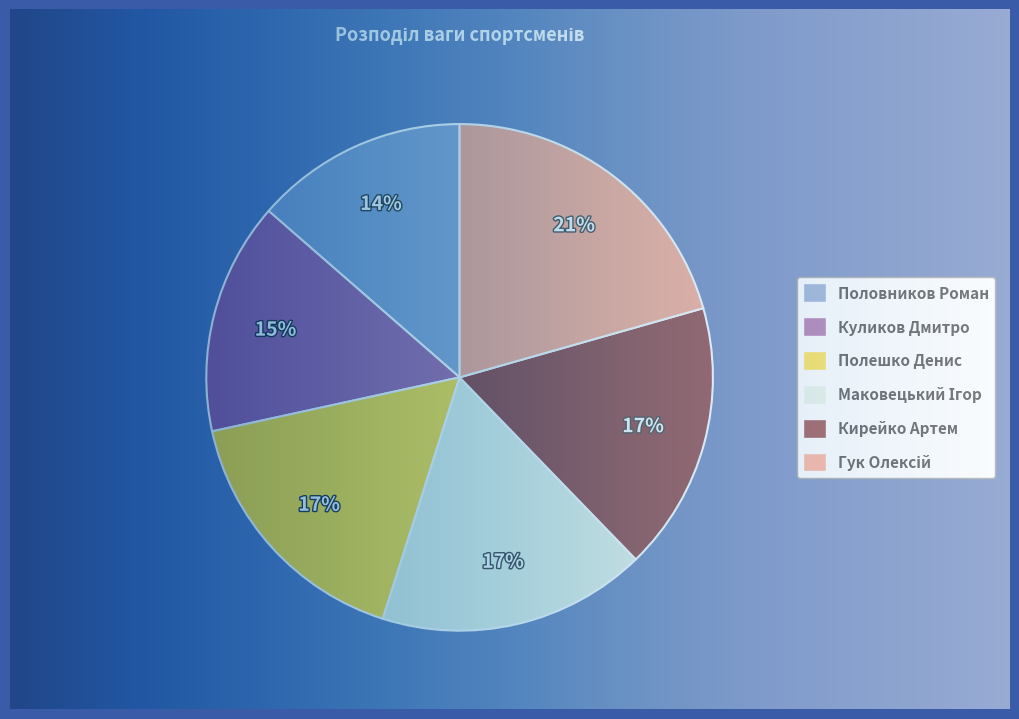

The Полешко Денис (100) slice represents 5% of the pie. True or false?

False